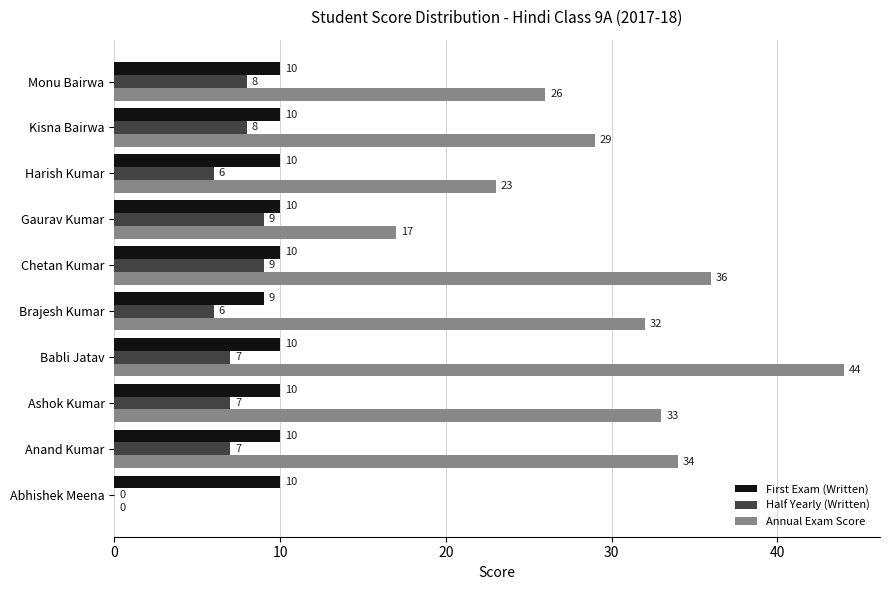

True or false: Half Yearly (Written) has a value of 11 at Ashok Kumar.

False